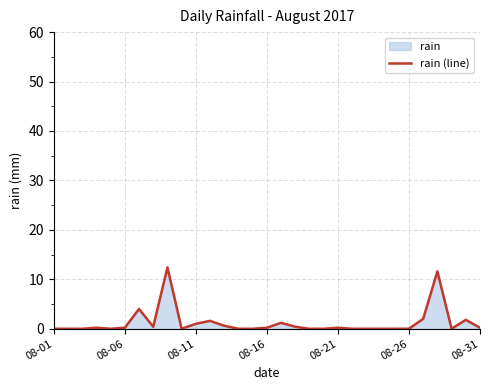

What is the greatest value displayed?

12.4